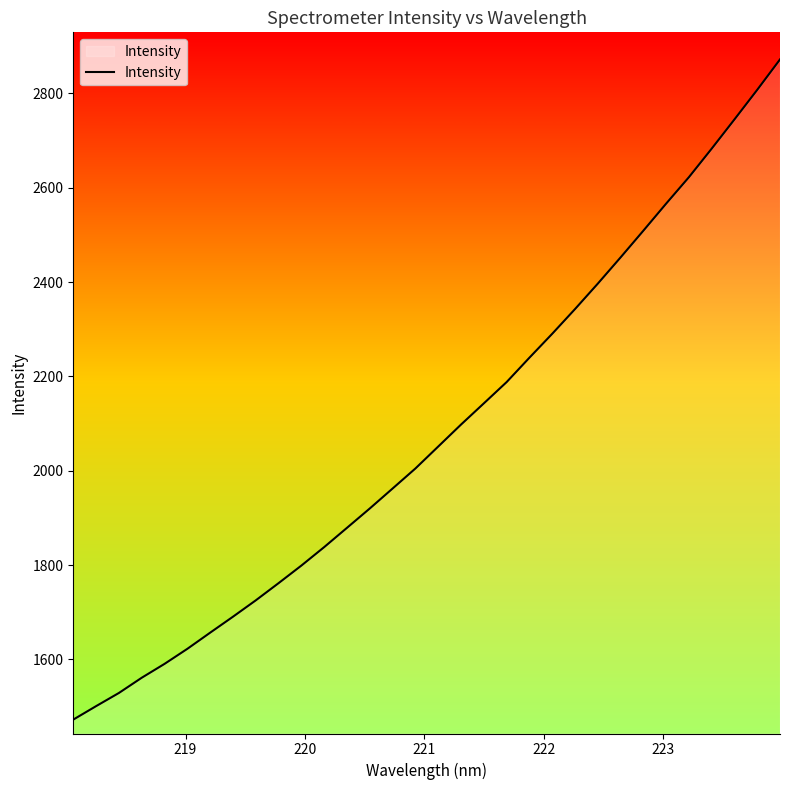

What is the difference between the maximum and minimum values?

1399.5